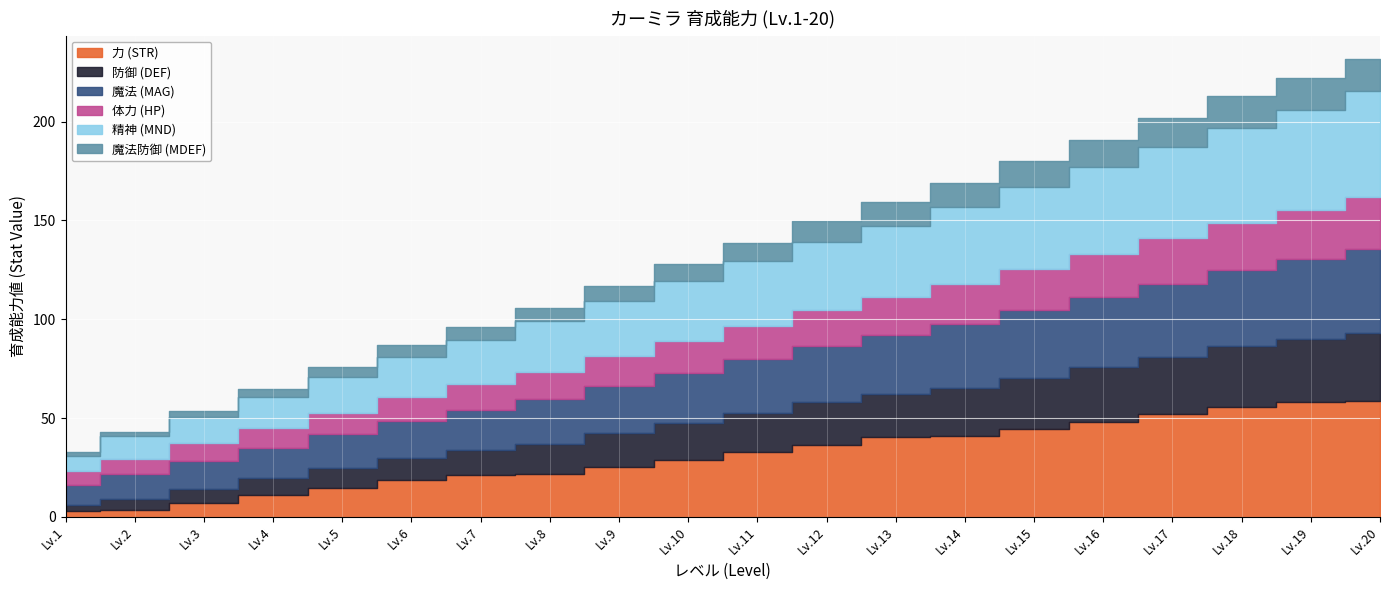

Count the number of categories in the chart.

20